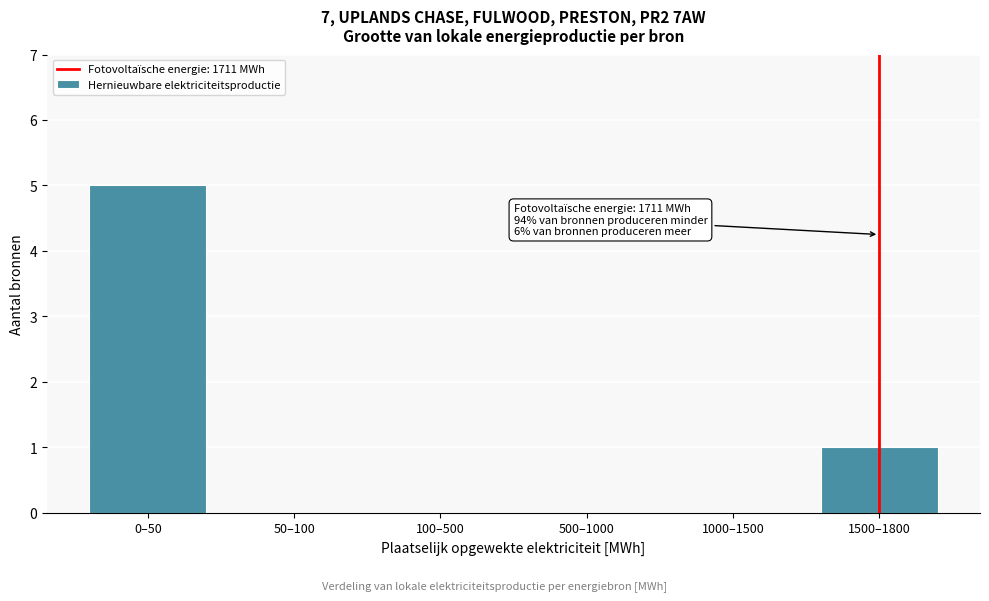

Reading left to right, list all the values displayed in this chart.

0–50=5	50–100=0	100–500=0	500–1000=0	1000–1500=0	1500–1800=1